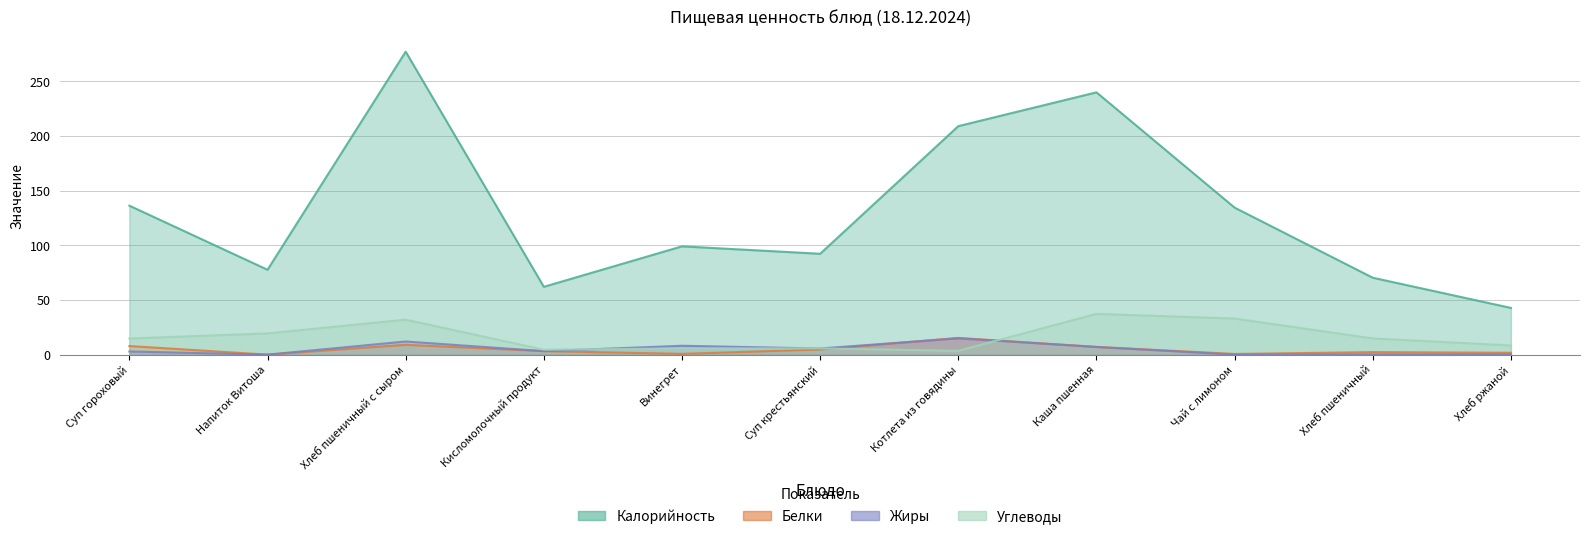

What is the difference between the Углеводы values at Суп гороховый and Хлеб пшеничный с сыром?

17.2